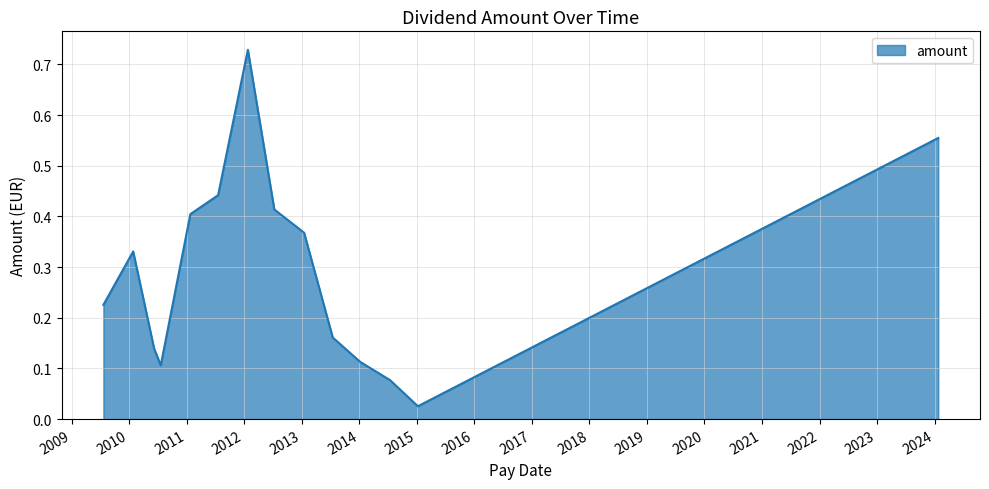

True or false: there are more than 1 points higher than both neighbors.

True